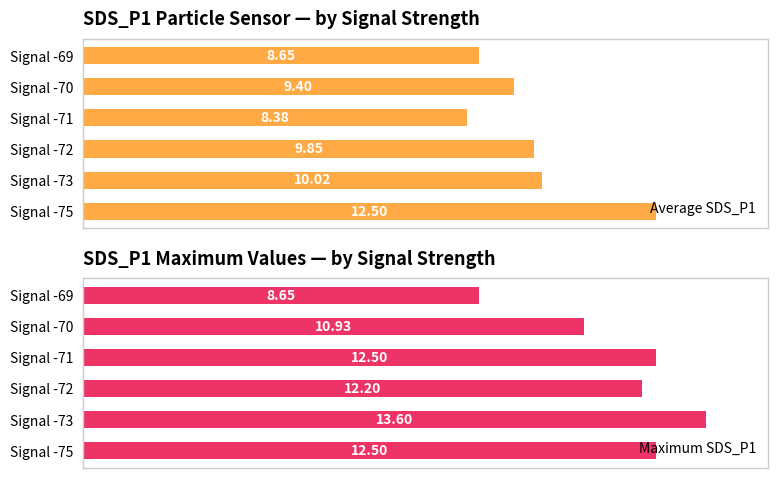

What are all the series names shown in the legend?

Average SDS_P1, Maximum SDS_P1